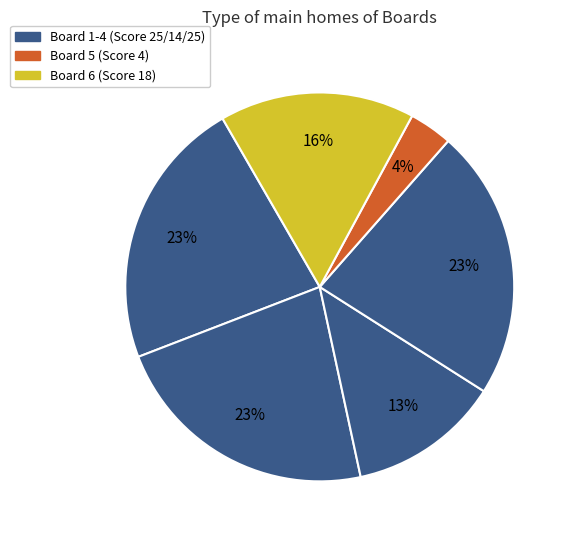

Which slice is the largest?

1